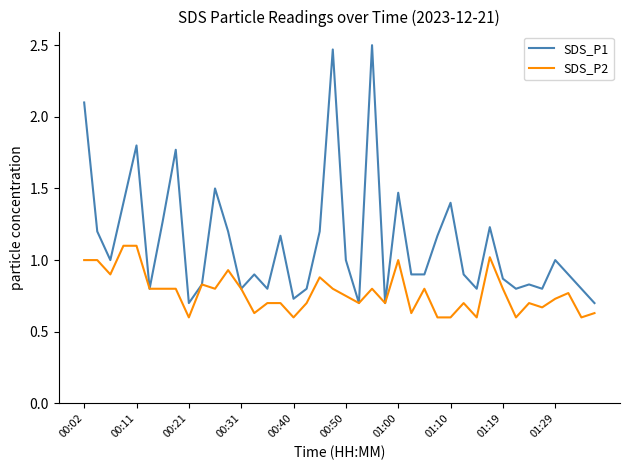

What is the maximum value for SDS_P2?

1.1